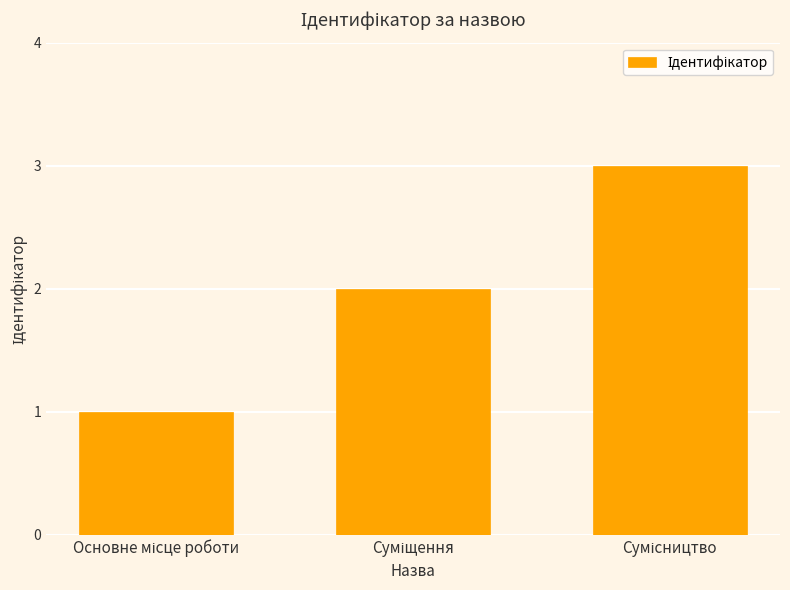

What is the maximum value shown in the chart?

3